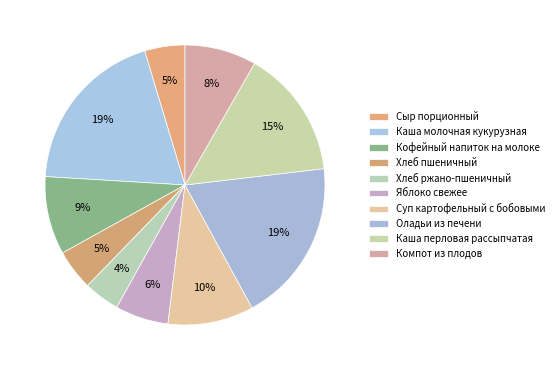

How many segments does this pie chart have?

10